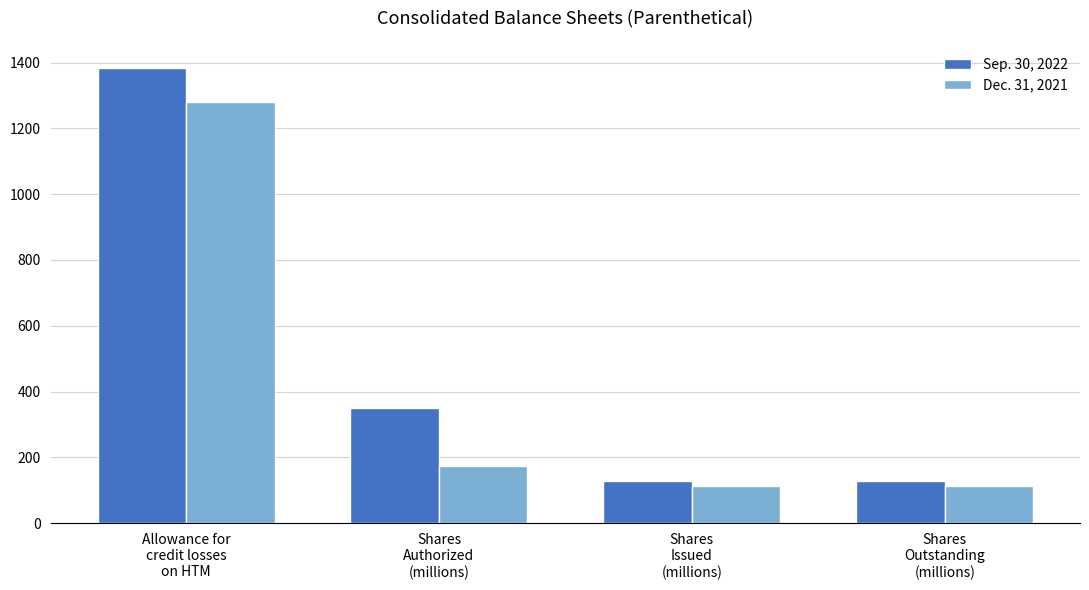

What is the difference between the maximum and second lowest values in the Sep. 30, 2022 series?

1257.1